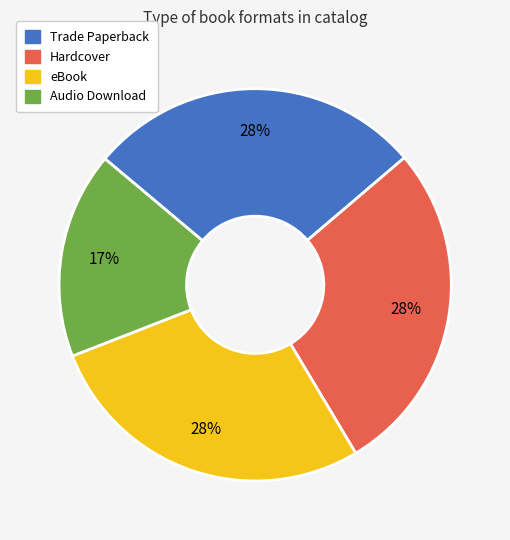

Does Hardcover account for over 50% of the chart?

No